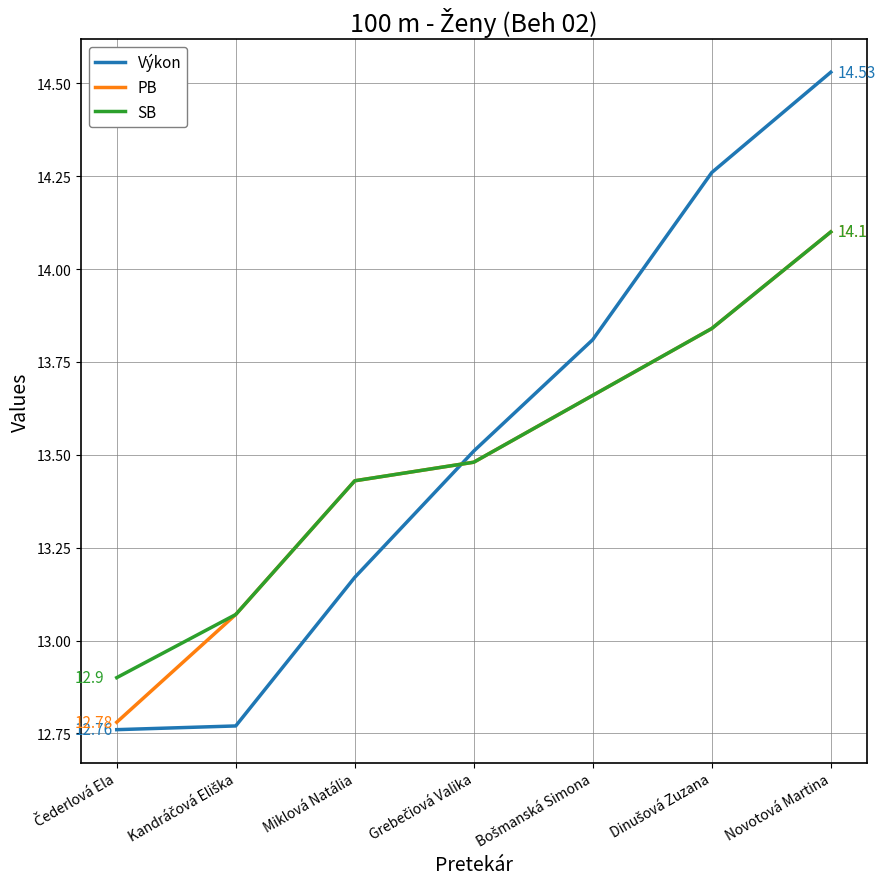

At how many categories does at least one series exceed 14?

2